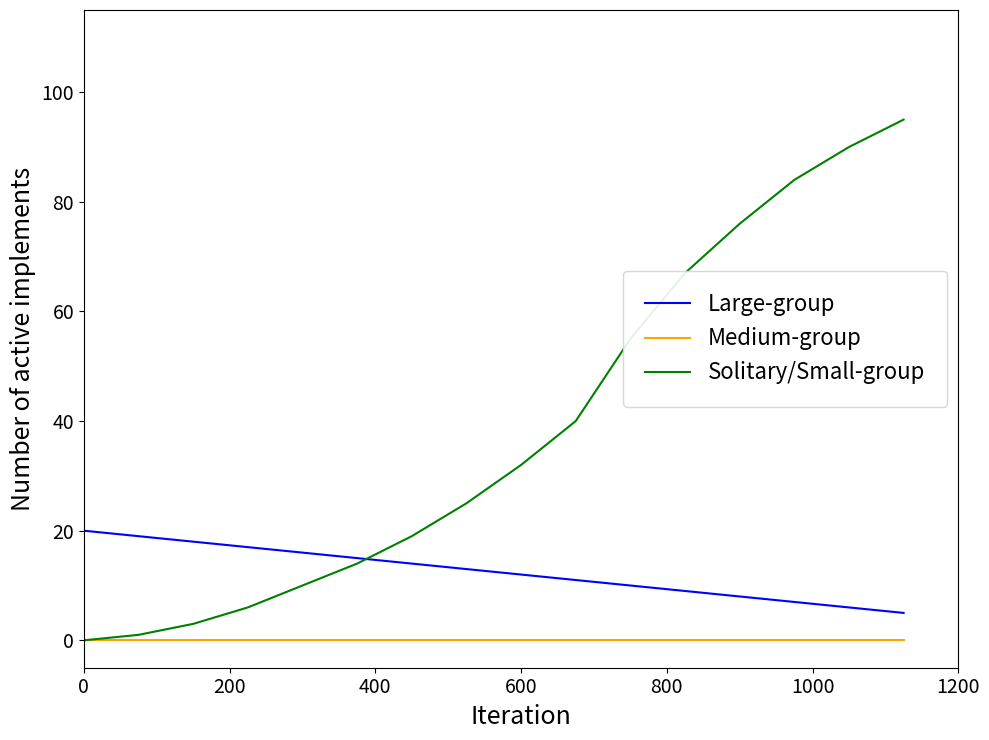

List the series in order of their overall mean, highest first.

Solitary/Small-group, Large-group, Medium-group